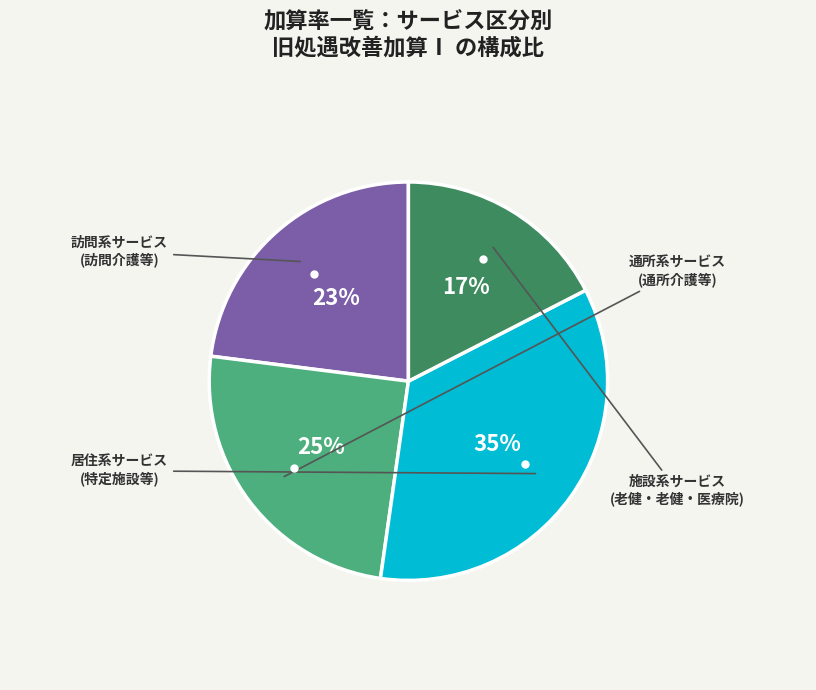

Is there a majority slice in this chart?

No